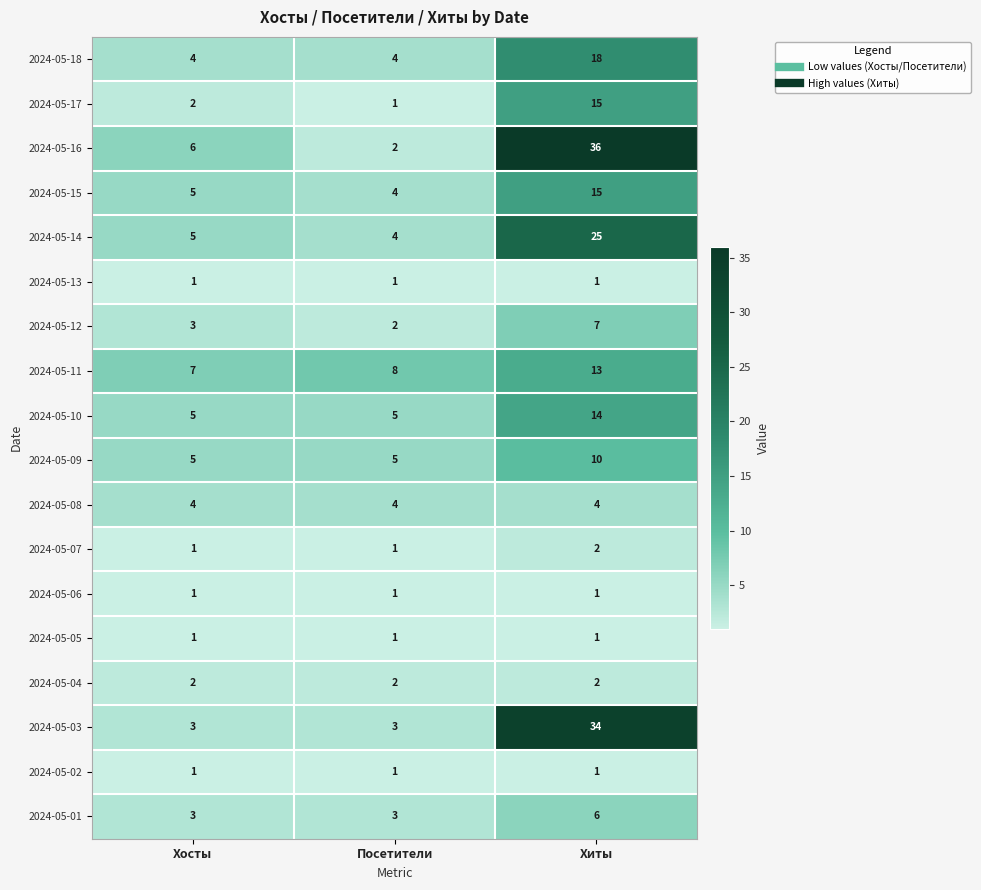

Count the number of categories in the chart.

3